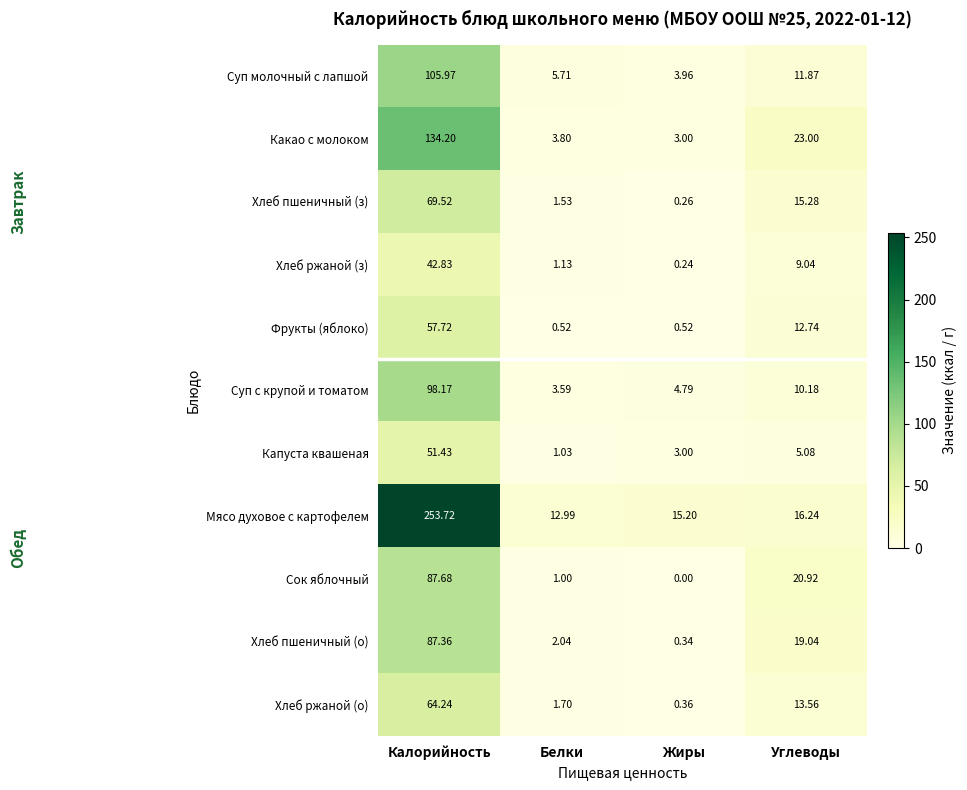

Which series has the largest total across all categories?

Мясо духовое с картофелем